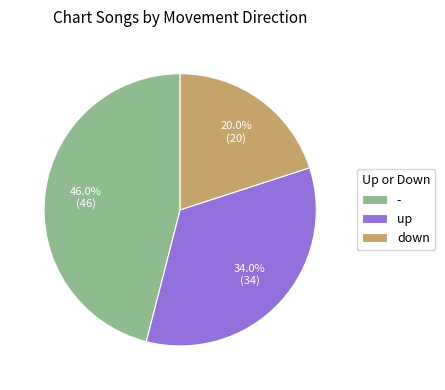

Is it true that down is 20% of the pie?

True